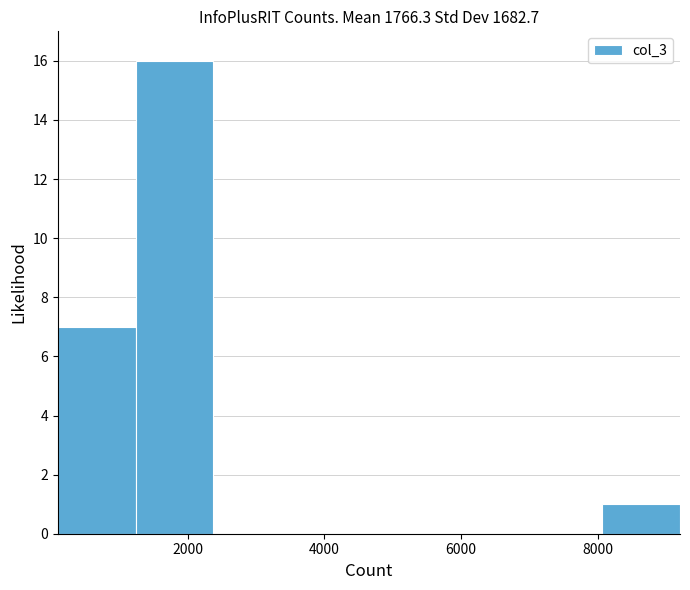

Reading left to right, list every bar in this chart as the range it spans on the x-axis followed by its height. Neither the bar edges nor the heights are printed on the chart, so give them approximately, as read against the axes.

0 to 1200: 7
1200 to 2400: 16
2400 to 3600: 0
3600 to 4600: 0
4600 to 5800: 0
5800 to 7000: 0
7000 to 8000: 0
8000 to 9200: 1